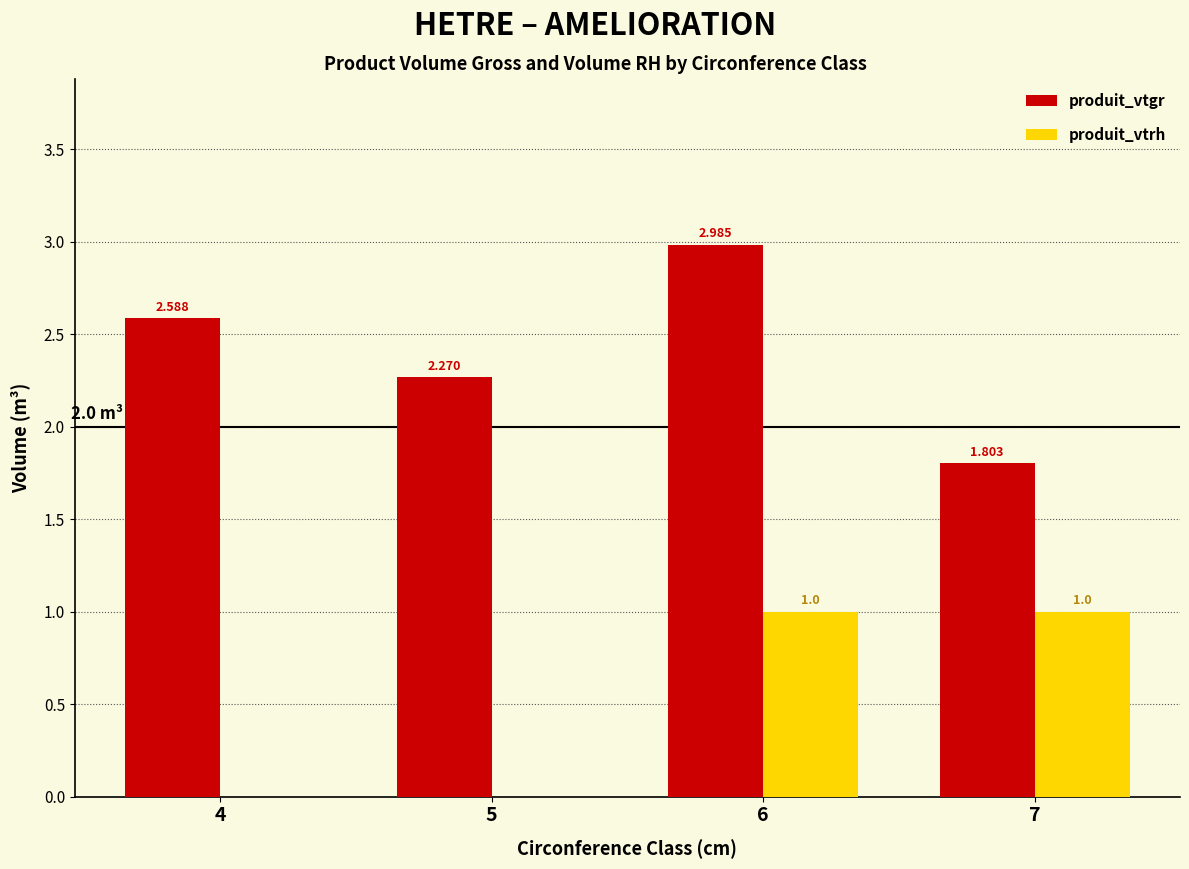

The value of produit_vtgr at 7 is 1.8. True or false?

True